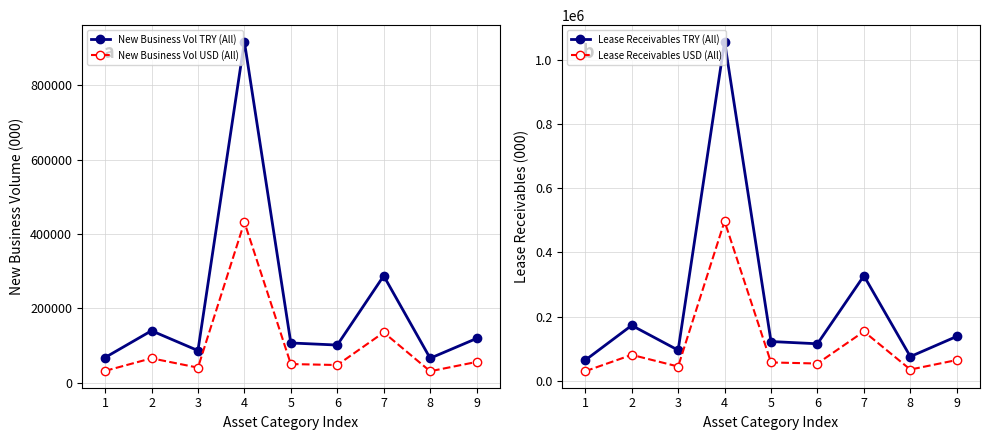

How many data points in Lease Receivables TRY (All) are less than 123039?

4